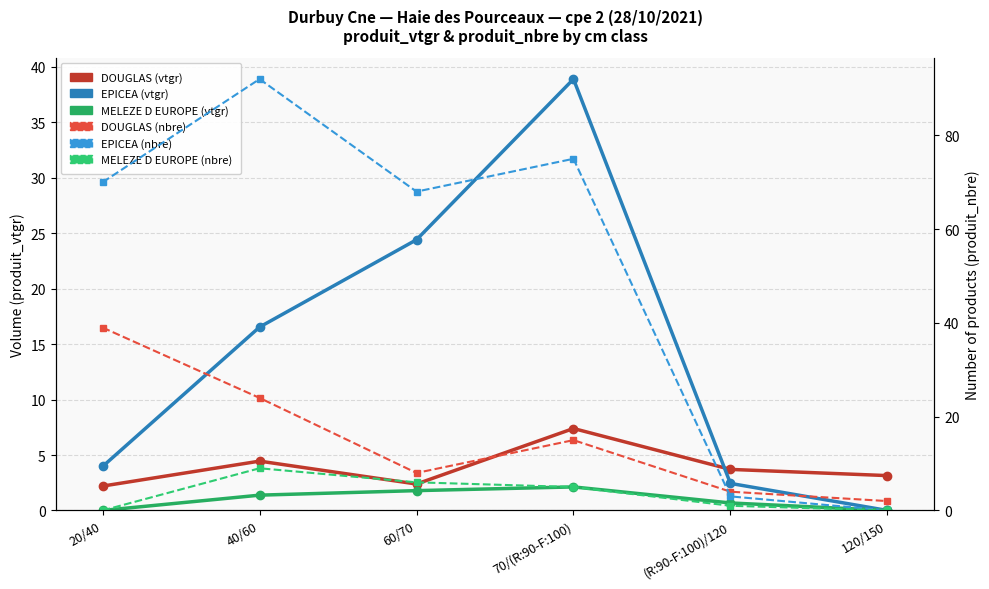

Which series has the largest total across all categories?

EPICEA (produit_nbre)